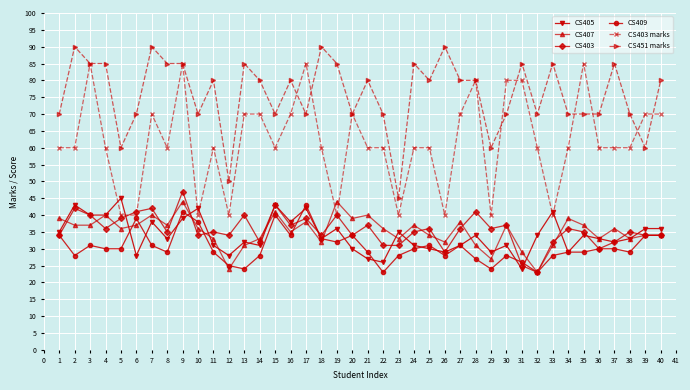

What is the value of the CS451 marks point at the 17th from the left?

70